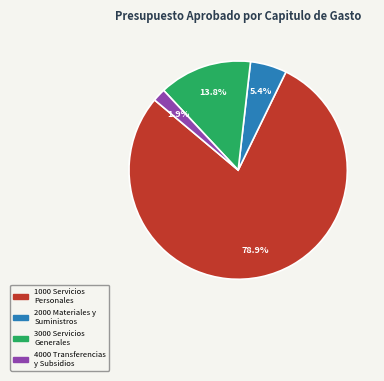

What is the largest slice in the pie chart?

1000 Servicios Personales